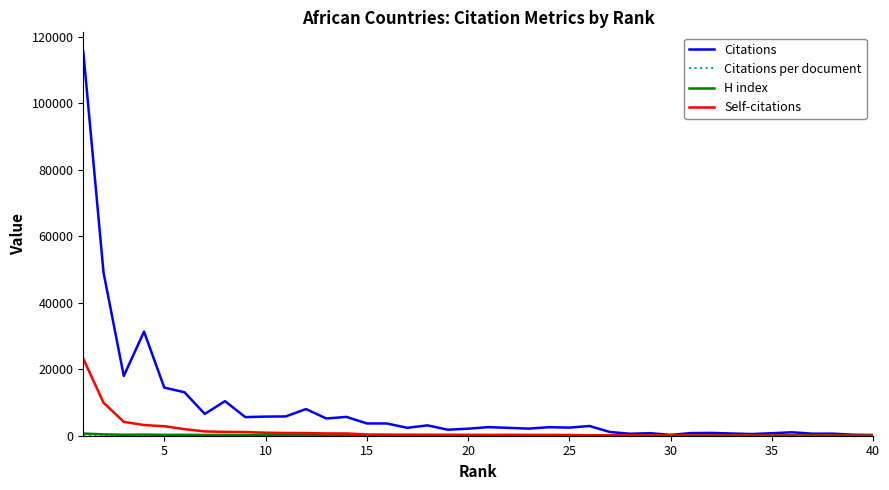

Which series has the largest total across all categories?

Citations